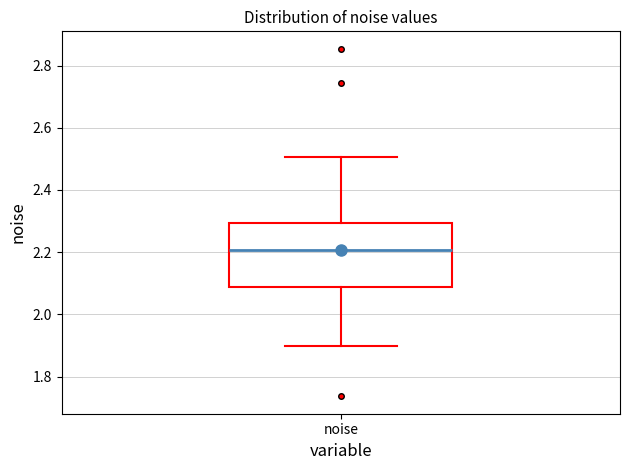

Where does the lower whisker of the box for noise end on the y-axis? The values are not printed on the chart, so give them approximately, as read against the axis.

1.90